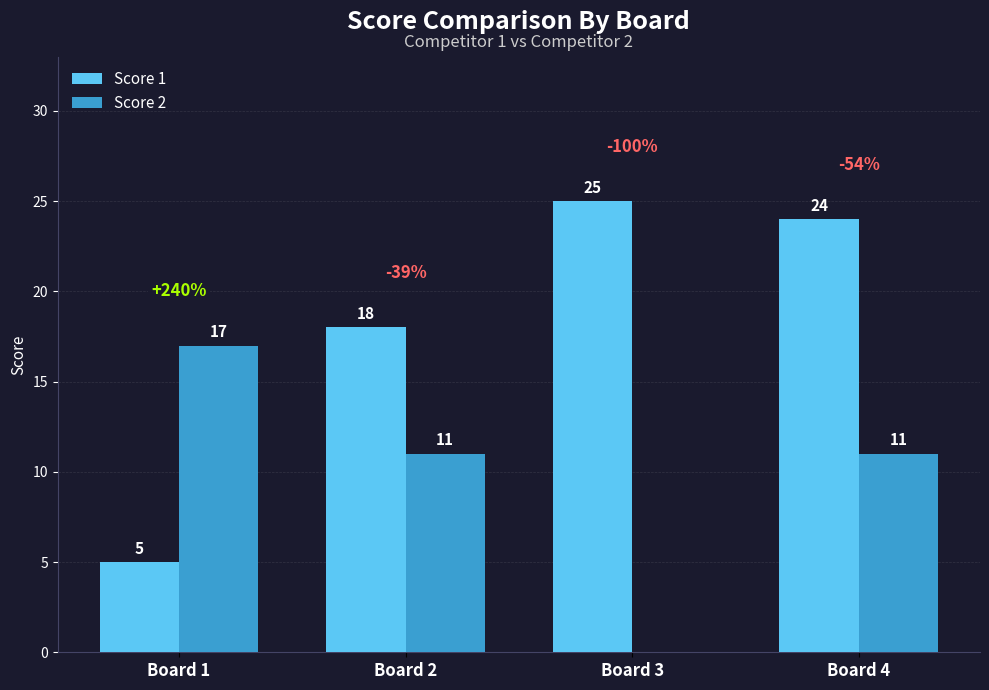

How many Score 2 values are between 11 and 17?

3